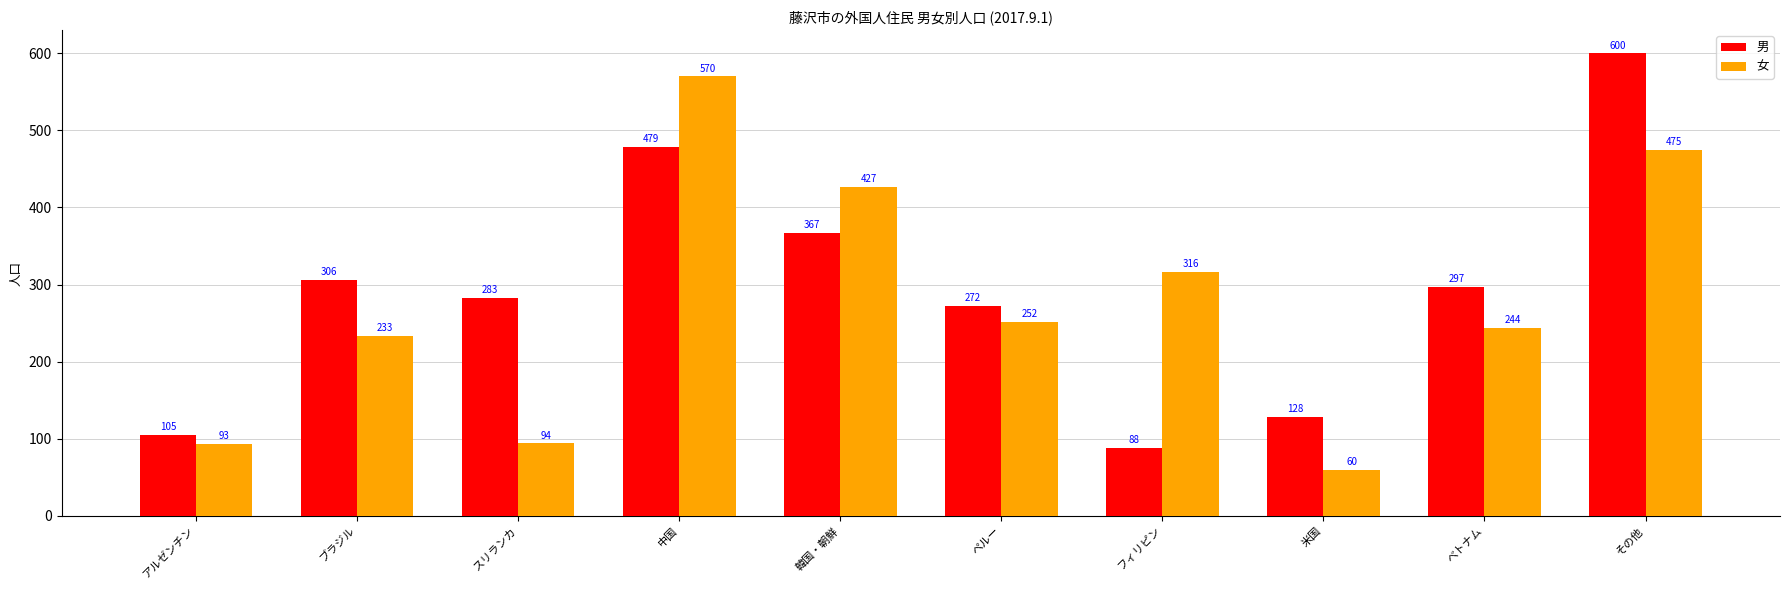

What is the total value across all series at 米国?

188